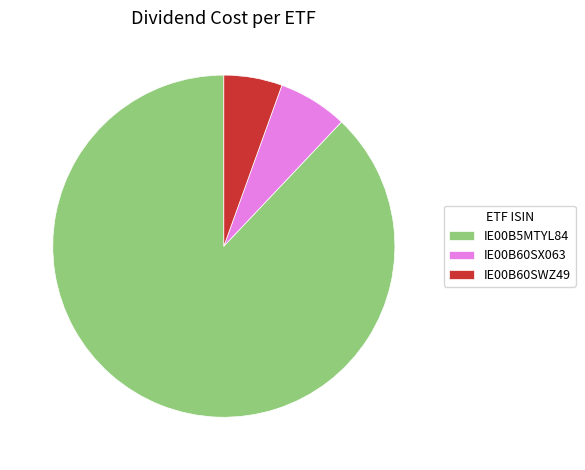

Does IE00B60SX063 account for over 50% of the chart?

No